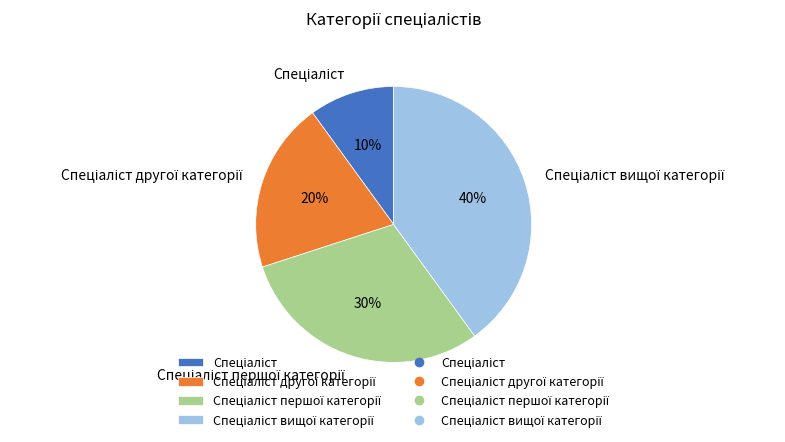

To the nearest percent, what is the average slice percentage?

25%